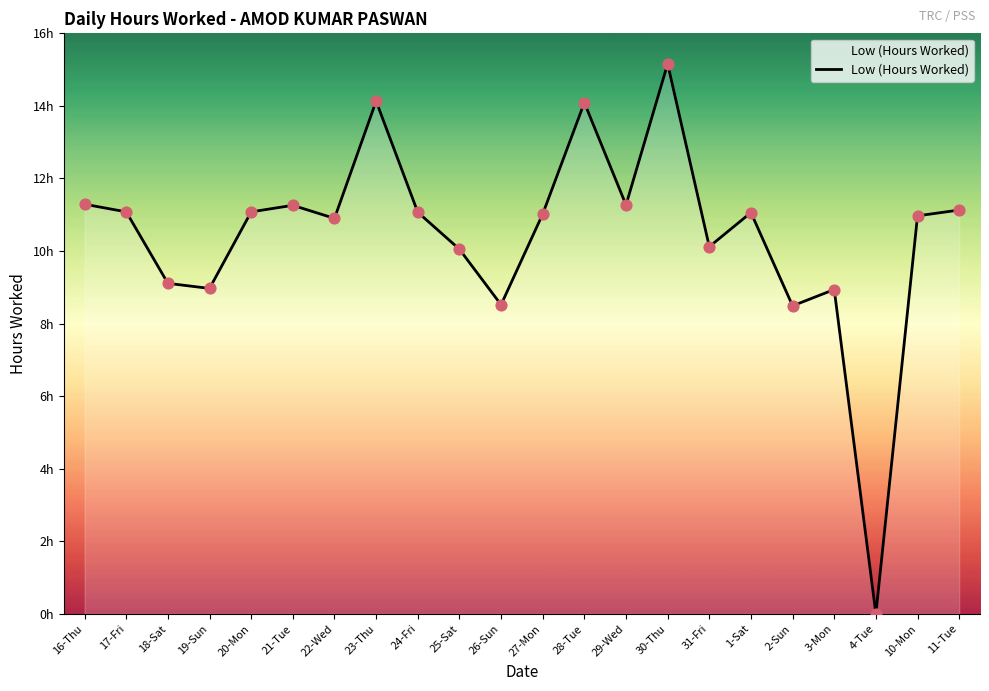

What is the change in value from 17-Fri to 31-Fri?

-1.0